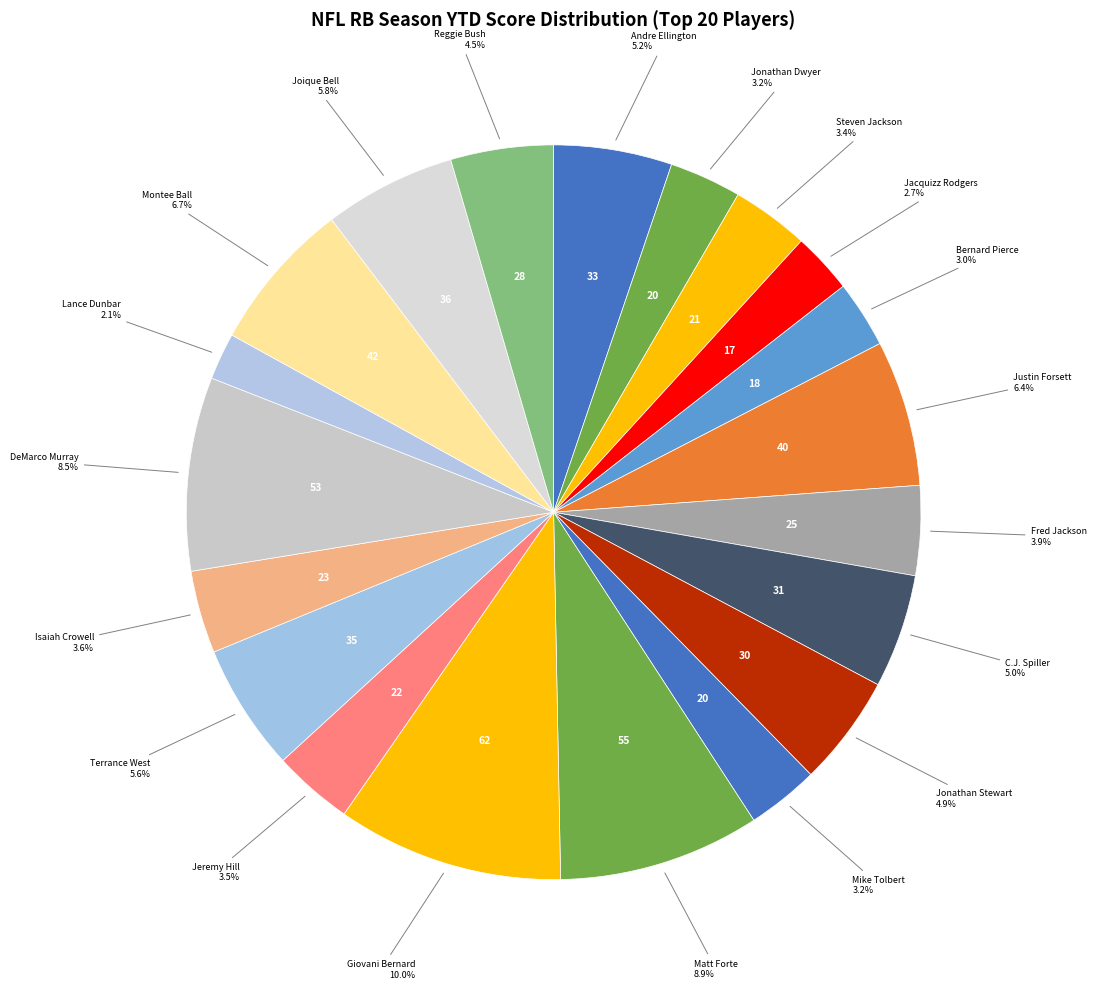

What portion of the pie excludes Lance Dunbar?

97.9%